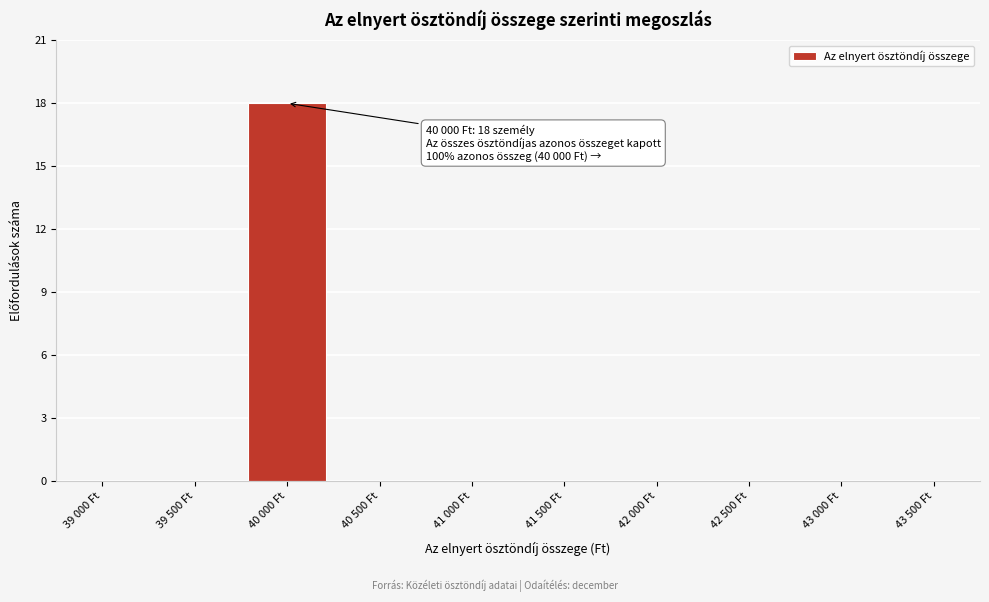

Reading right to left, extract all data points from this chart.

43 500 Ft=0	43 000 Ft=0	42 500 Ft=0	42 000 Ft=0	41 500 Ft=0	41 000 Ft=0	40 500 Ft=0	40 000 Ft=18	39 500 Ft=0	39 000 Ft=0